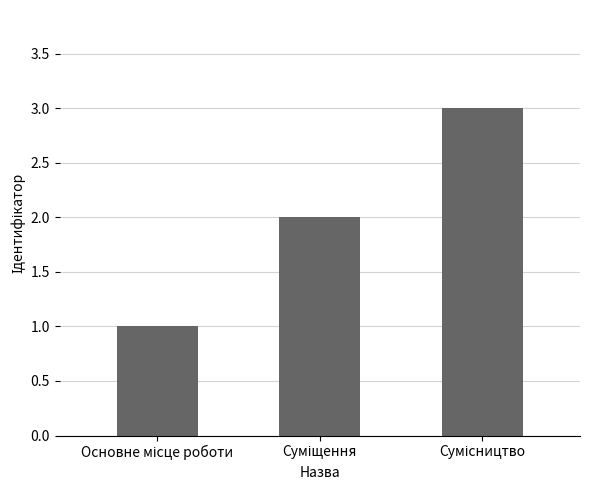

What is the sum of all values?

6